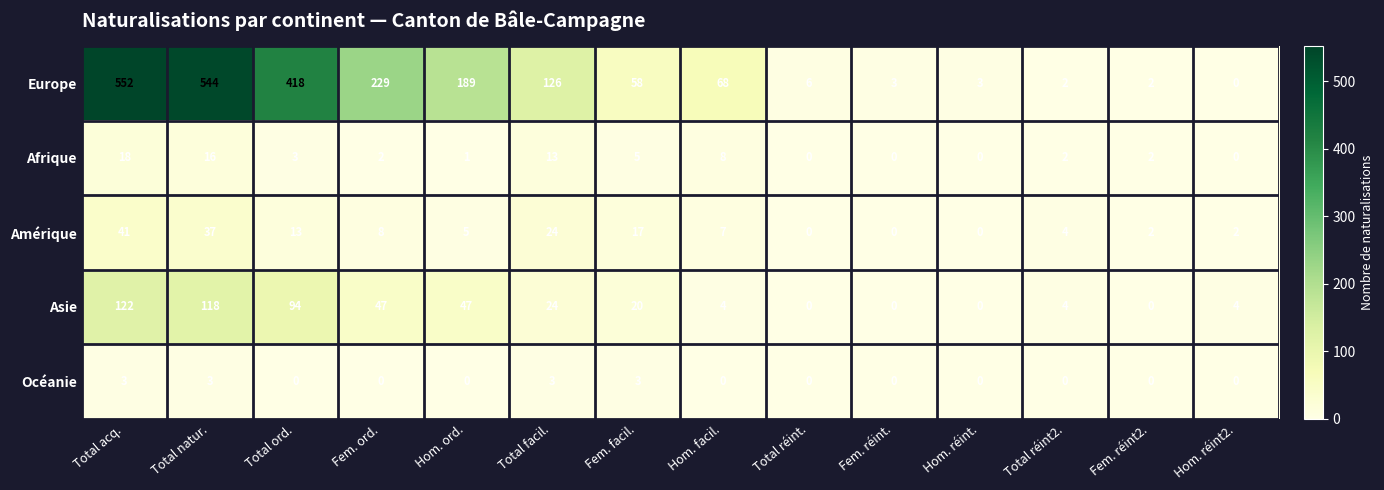

What is the sum of the Asie values at Total facil. and Hom. ord.?

71